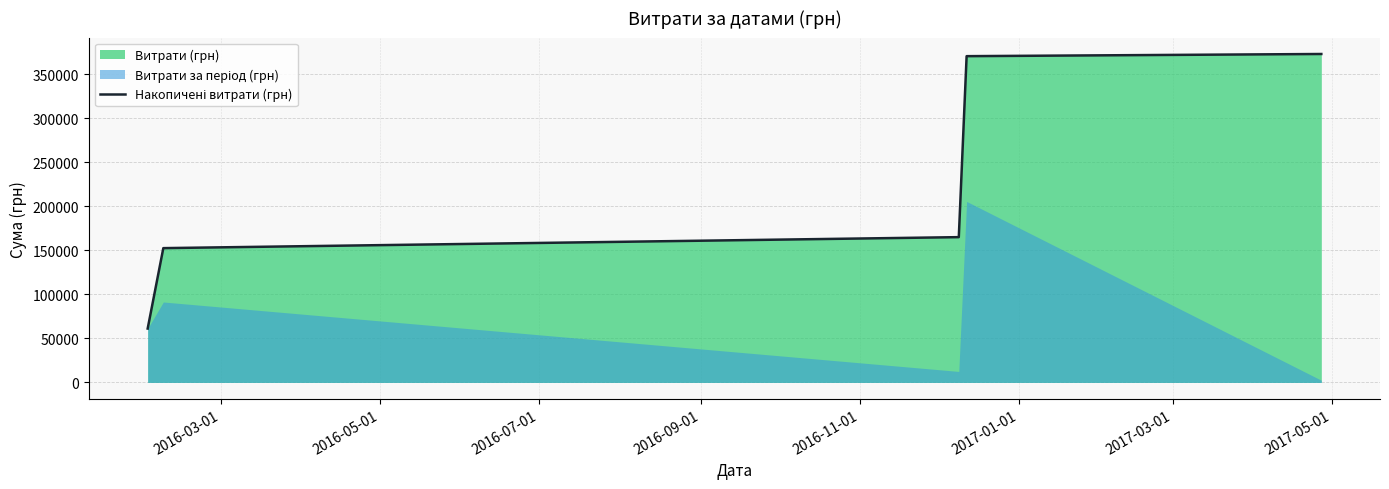

Does the chart have visible grid lines?

Yes